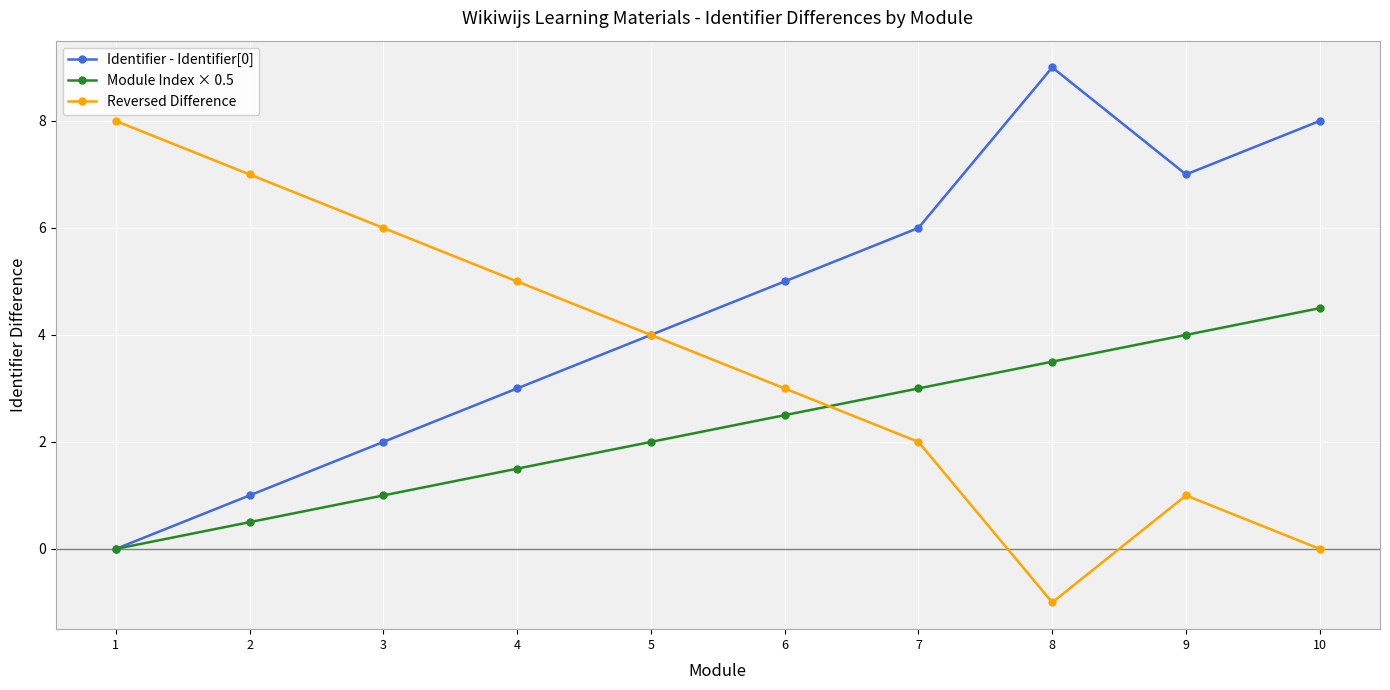

Reading left to right, list all the values displayed in this chart.

Identifier - Identifier[0]: 1=0.0	2=1.0	3=2.0	4=3.0	5=4.0	6=5.0	7=6.0	8=9.0	9=7.0	10=8.0
Module Index × 0.5: 1=0.0	2=0.5	3=1.0	4=1.5	5=2.0	6=2.5	7=3.0	8=3.5	9=4.0	10=4.5
Reversed Difference: 1=8.0	2=7.0	3=6.0	4=5.0	5=4.0	6=3.0	7=2.0	8=-1.0	9=1.0	10=0.0